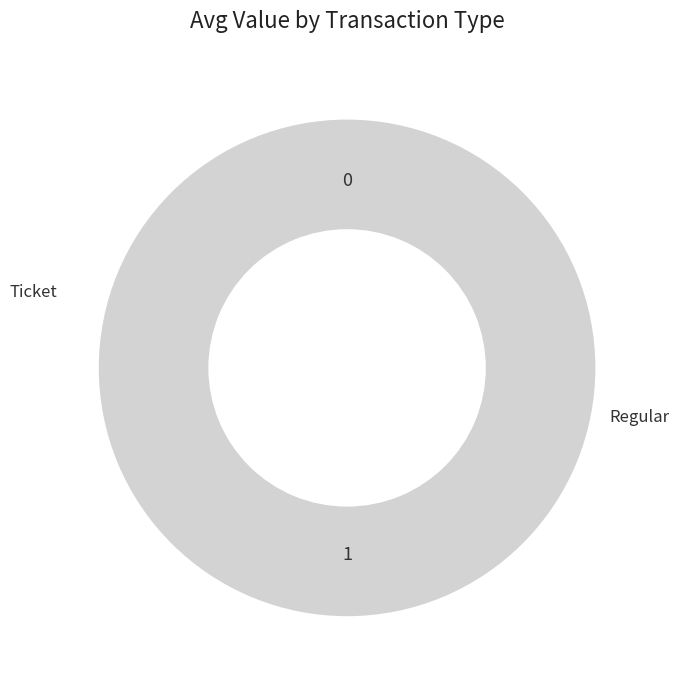

What is the total percentage of Ticket and Regular?

100.0%